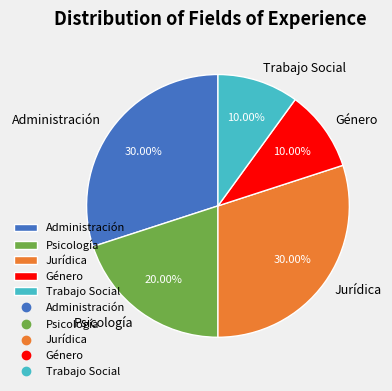

Does any single category account for the majority?

No